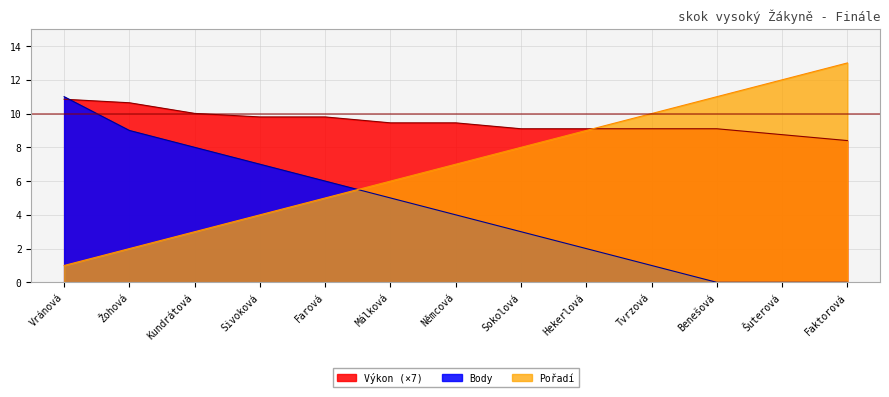

Is it true that Výkon equals 6.6 at Farová?

False